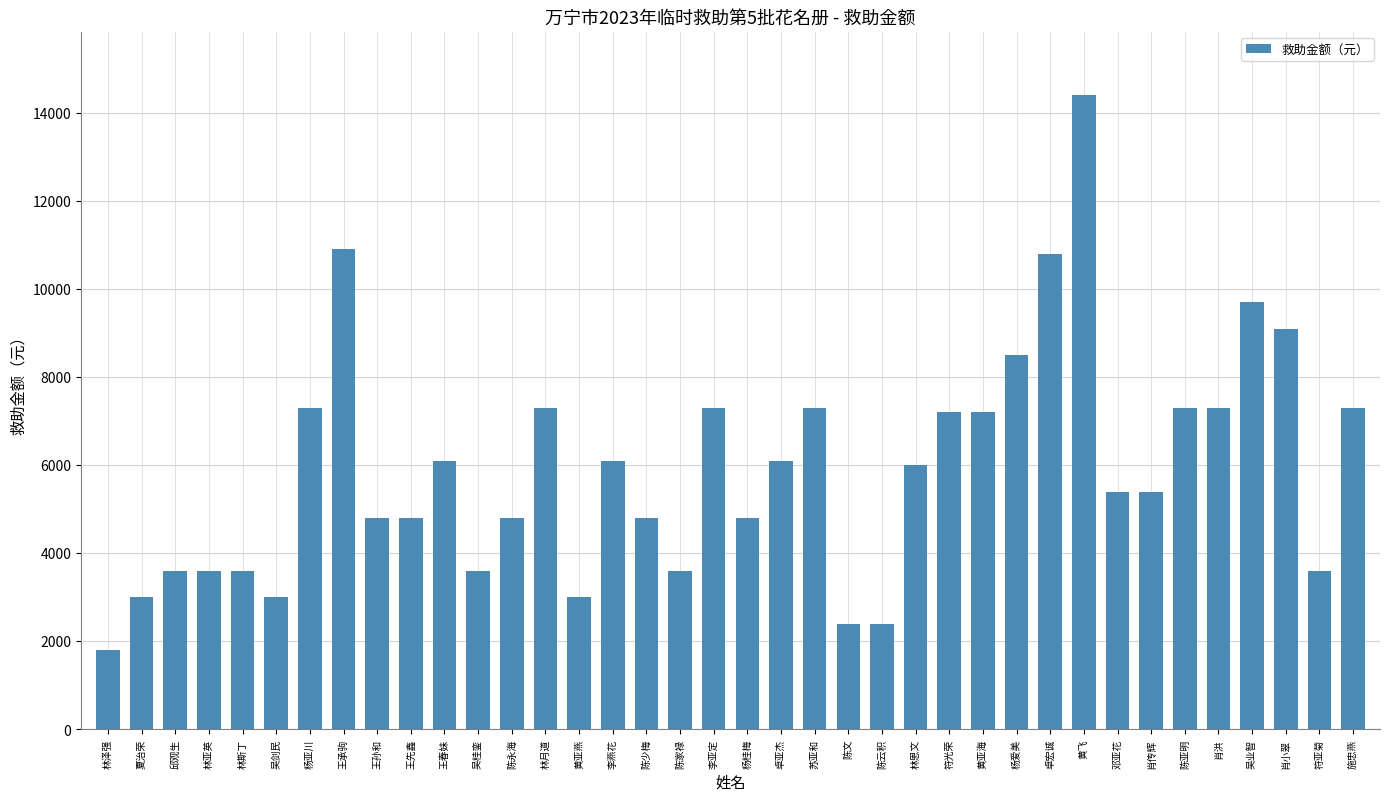

Which has a higher value, 王承驹 or 吴剑民?

王承驹